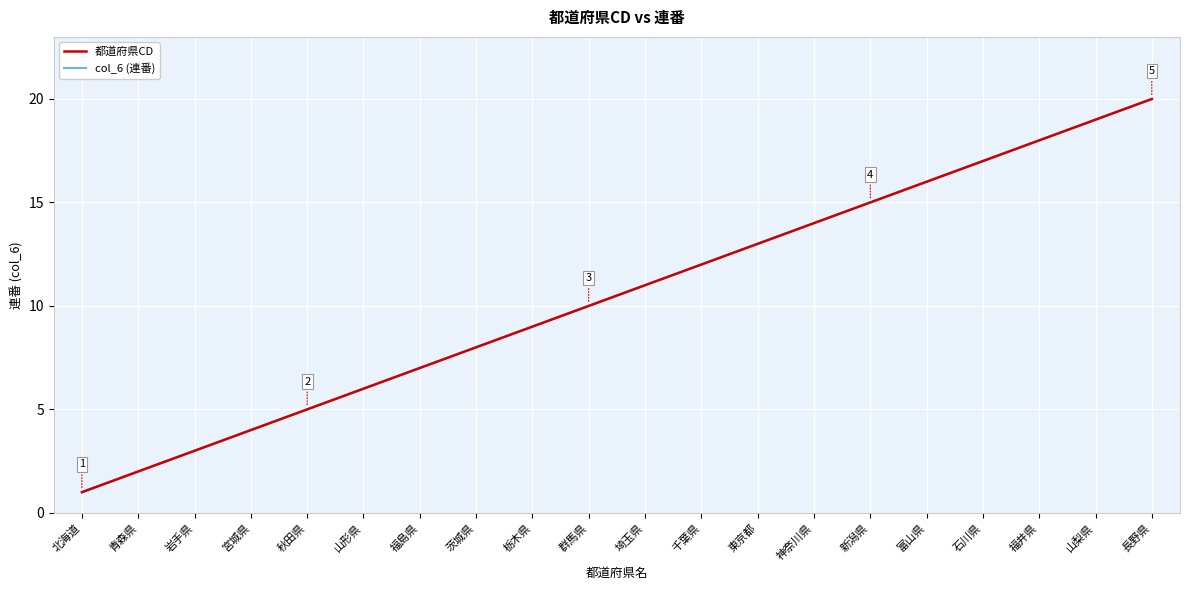

The value of col_6 (連番) at 山形県 is 10. True or false?

False